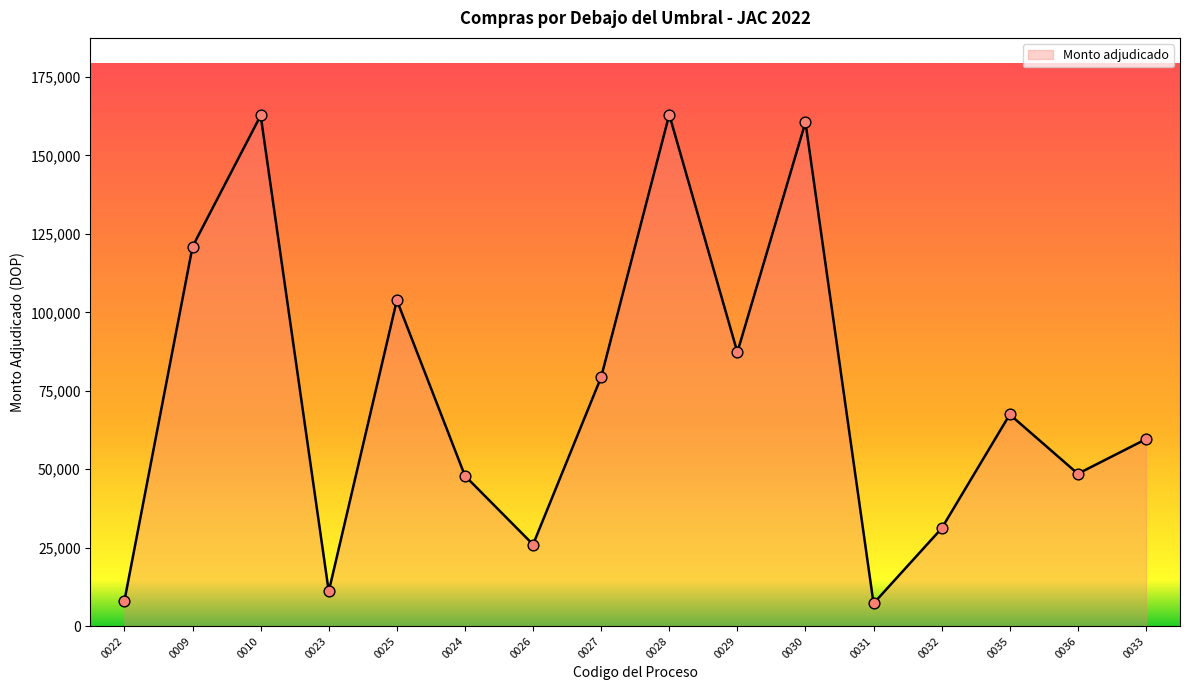

What is the change in value from 0022 to 0029?

+79149.0